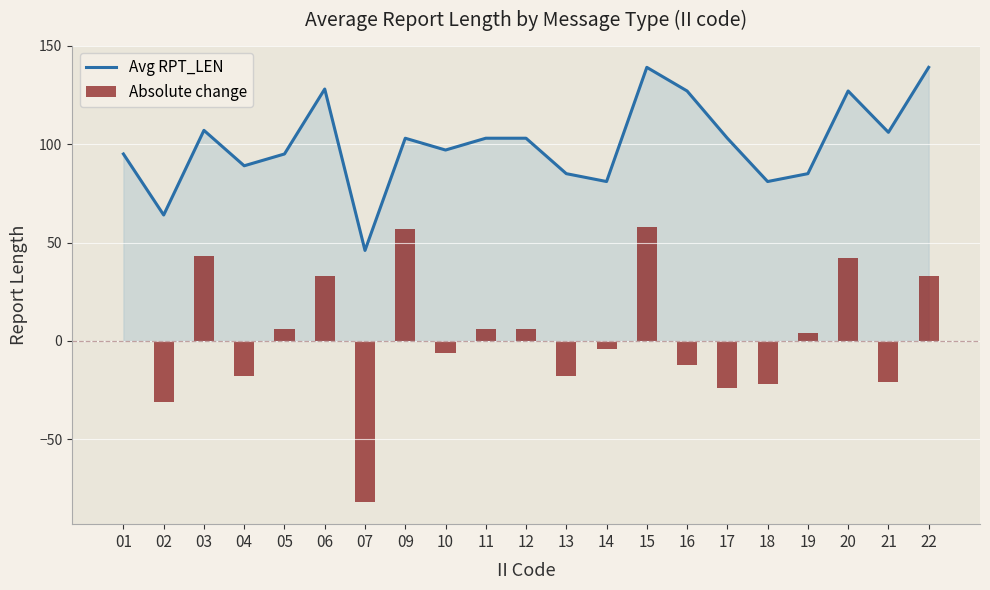

The value of Avg RPT_LEN at 05 is 29. True or false?

False